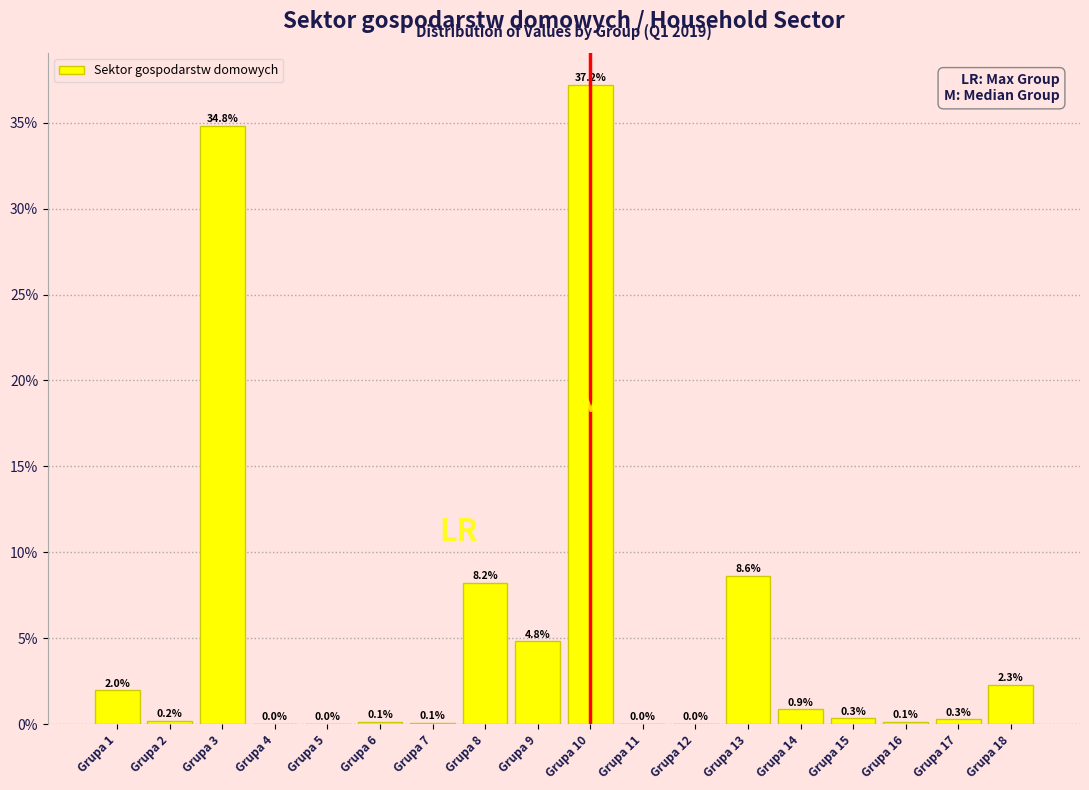

Where is the data nearest to the value 18?

Grupa 13